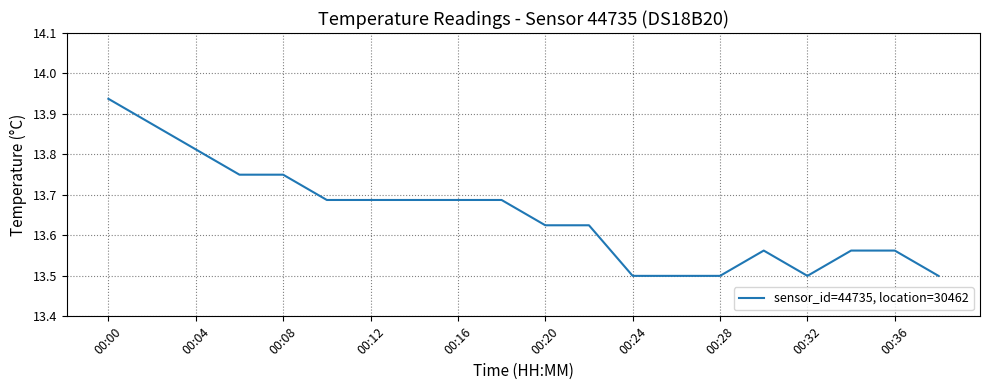

What is the smallest value displayed?

13.5